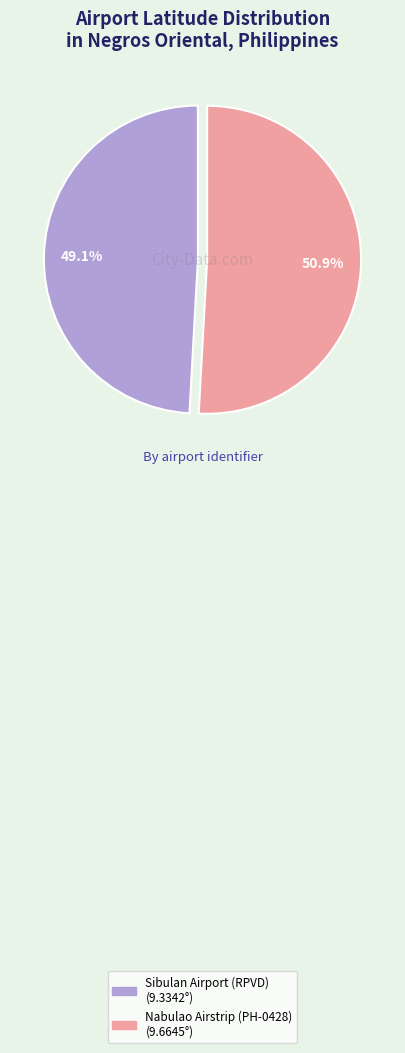

Which has a higher value, Nabulao Airstrip (PH-0428) or Sibulan Airport (RPVD)?

Nabulao Airstrip (PH-0428)